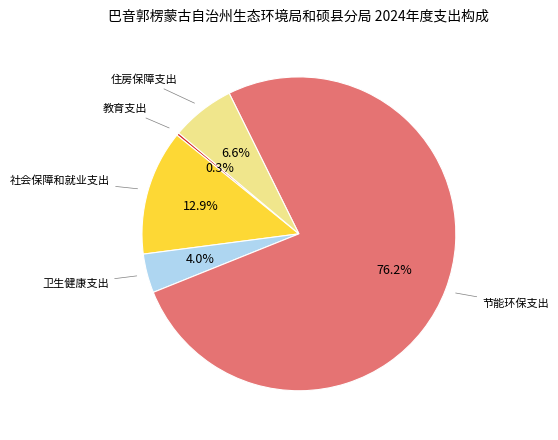

Does any single category account for the majority?

Yes